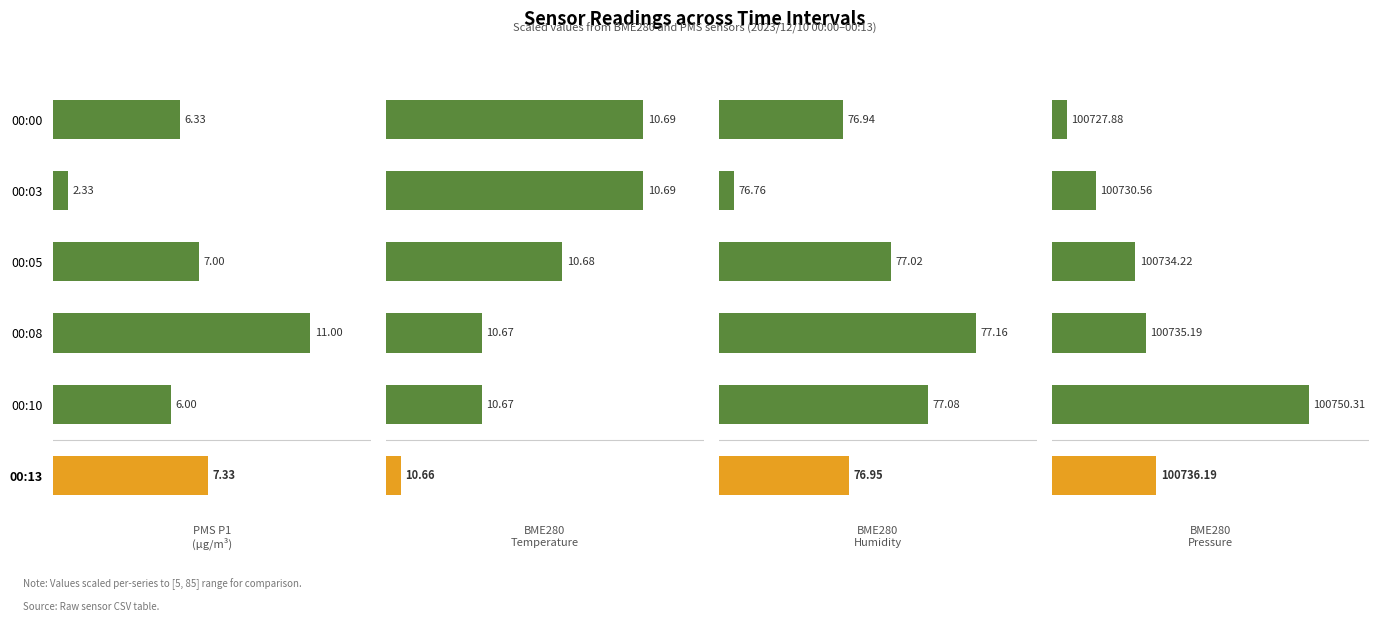

Which has a higher value, 1 or 3?

3